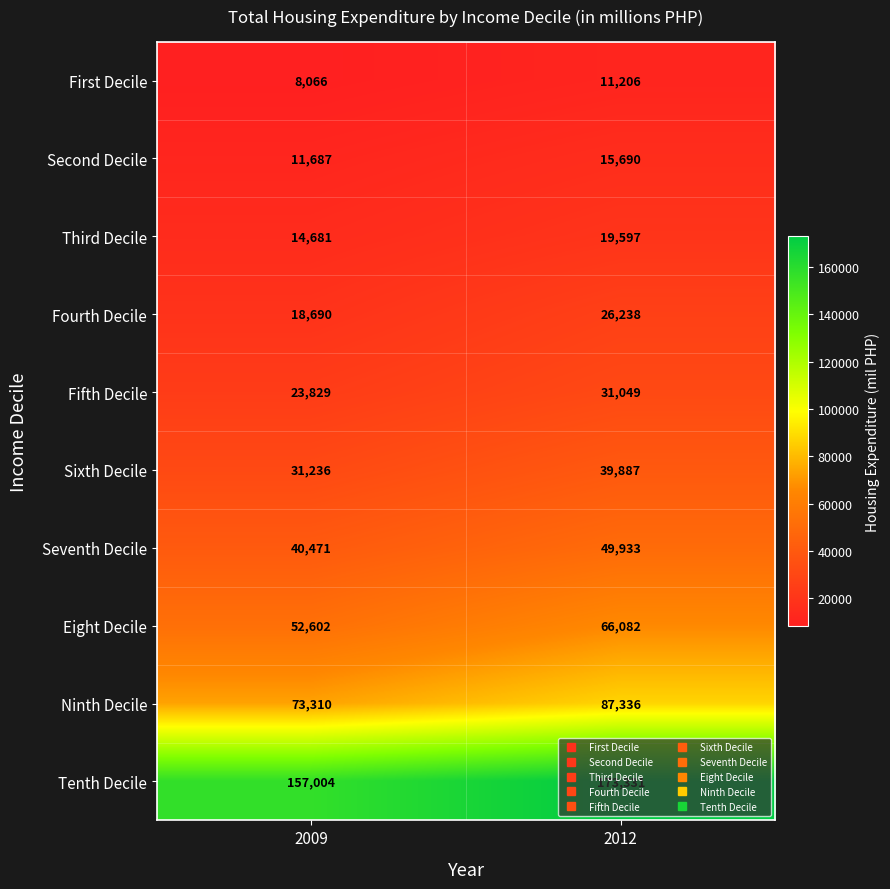

Between 2009 and 2012, which series saw the biggest shift?

Tenth Decile